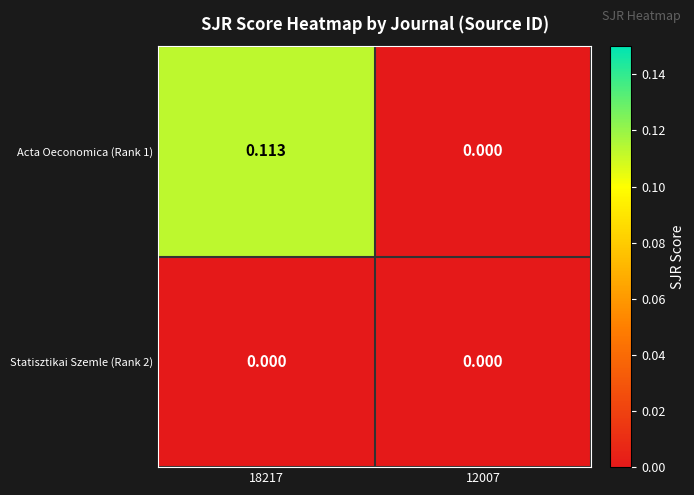

How many values in Acta Oeconomica (Rank 1) are above zero?

1